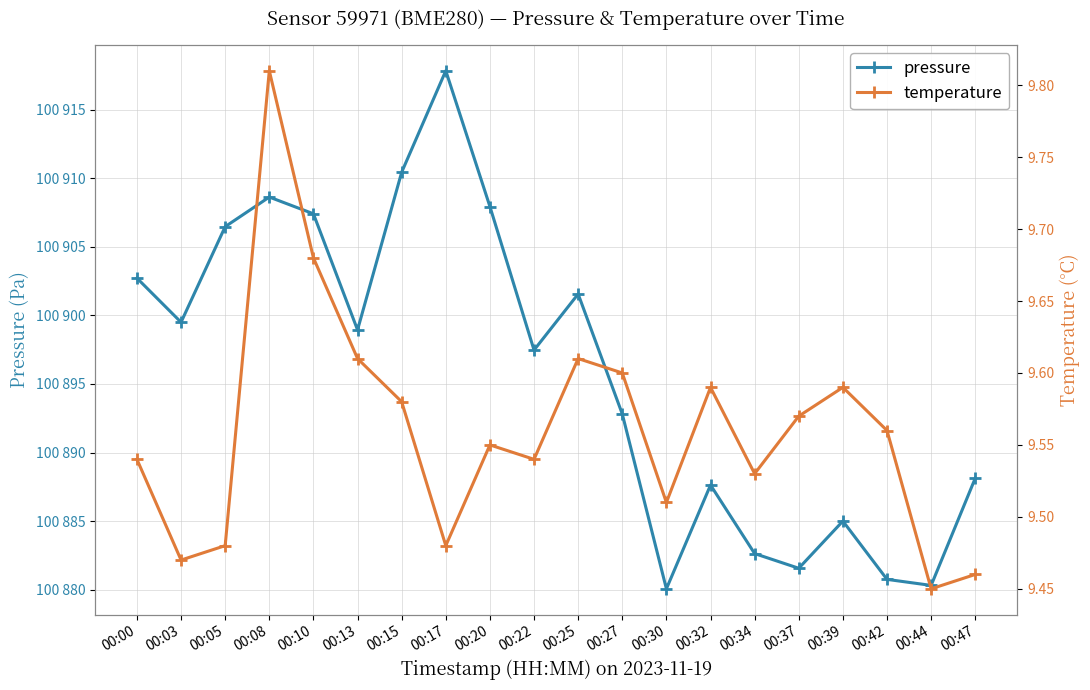

At how many categories does at least one series exceed 85993?

20